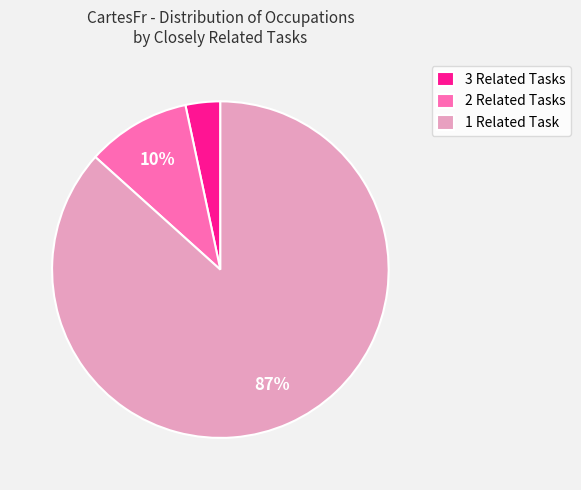

Which slice is the largest?

1 Related Task